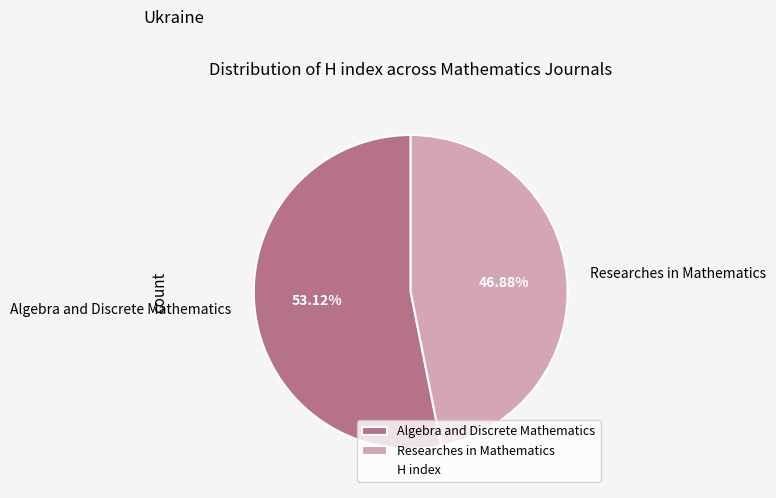

Approximately how many times larger is the value at Algebra and Discrete Mathematics compared to Researches in Mathematics?

1.1